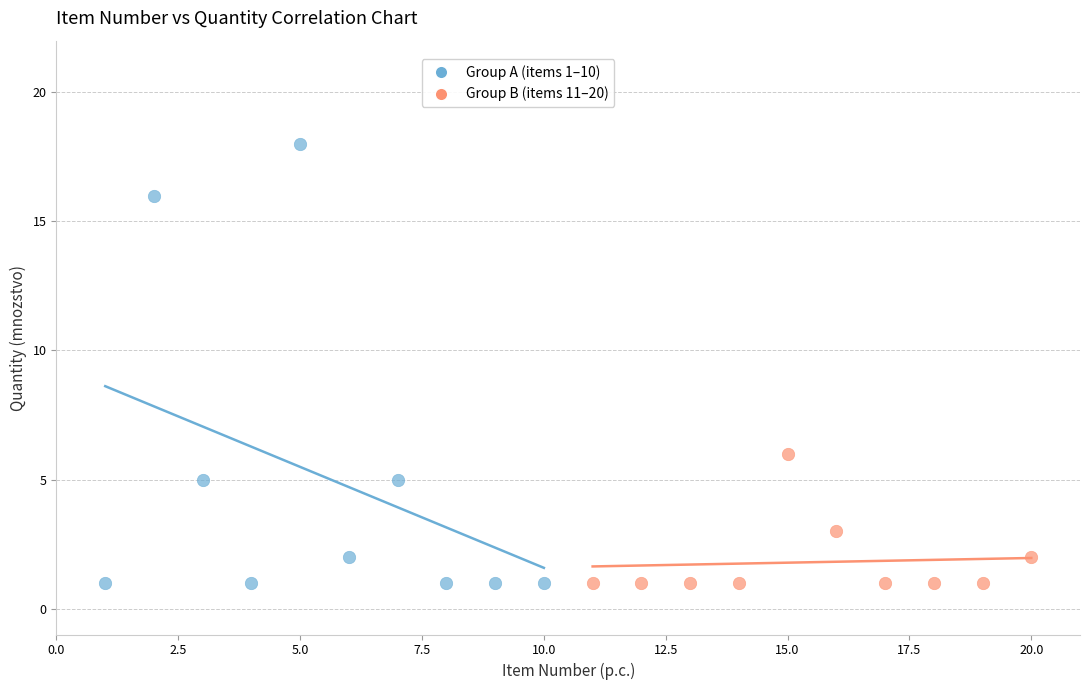

What are all the series names shown in the legend?

Group A (items 1–10), Group B (items 11–20)